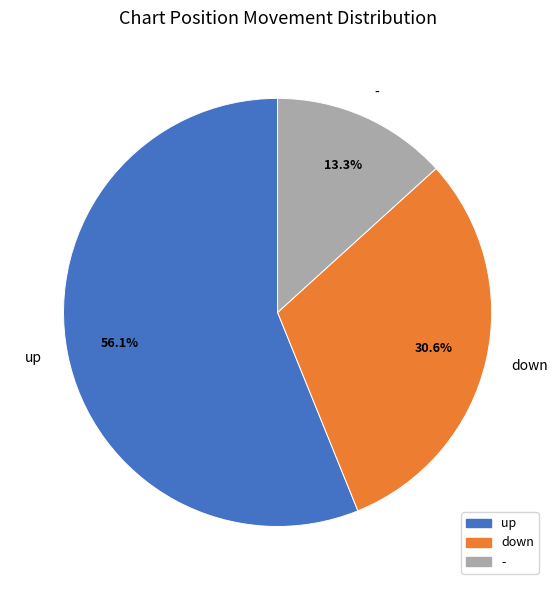

To the nearest percent, what is the combined percentage of down and -?

44%